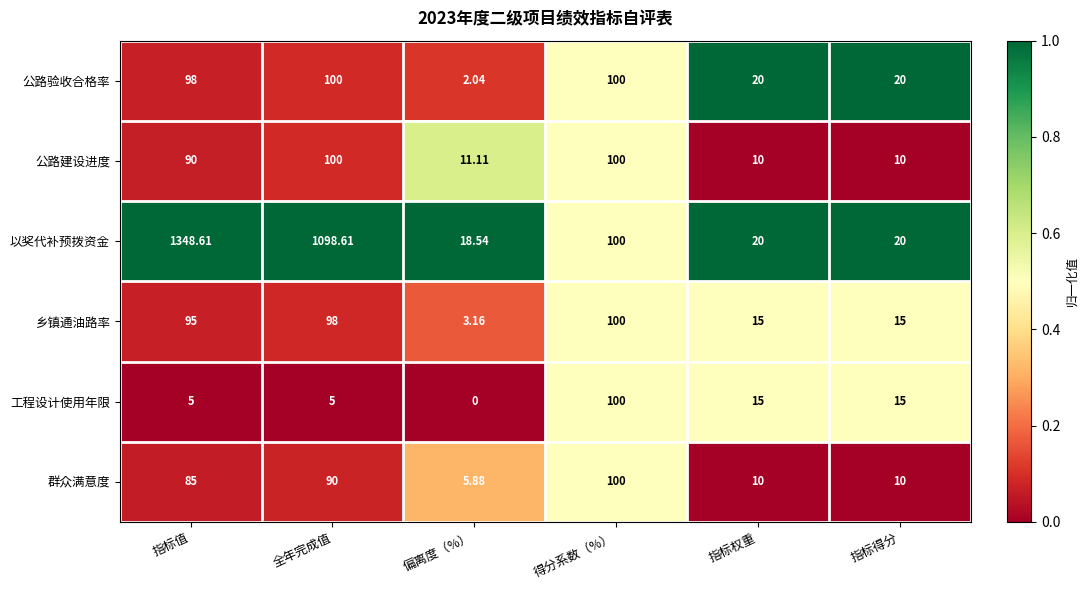

At 指标值, list the series in order from largest to smallest.

以奖代补预拨资金, 公路验收合格率, 乡镇通油路率, 公路建设进度, 群众满意度, 工程设计使用年限